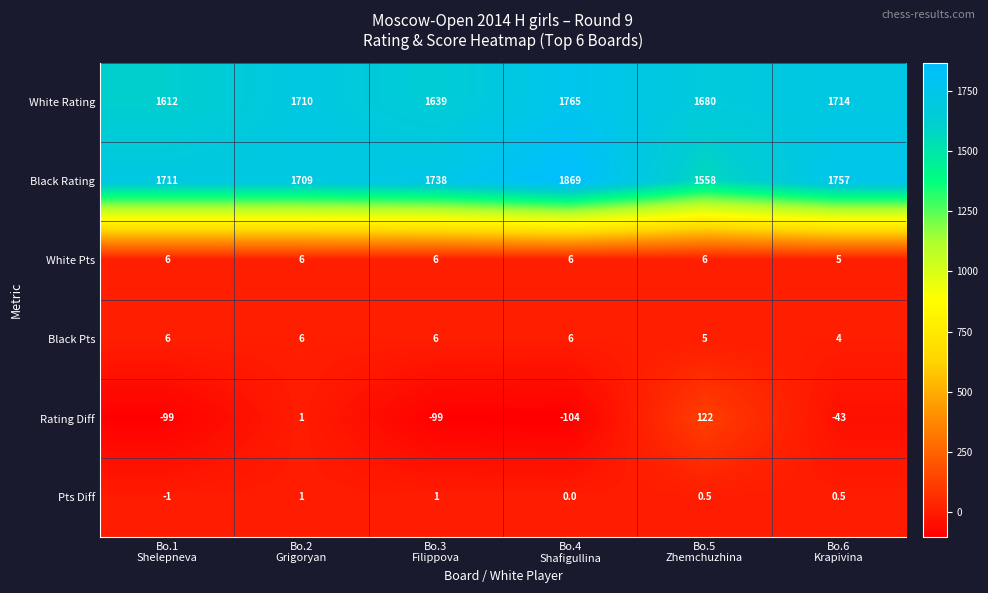

Which series has the largest range (max minus min)?

Black Rating